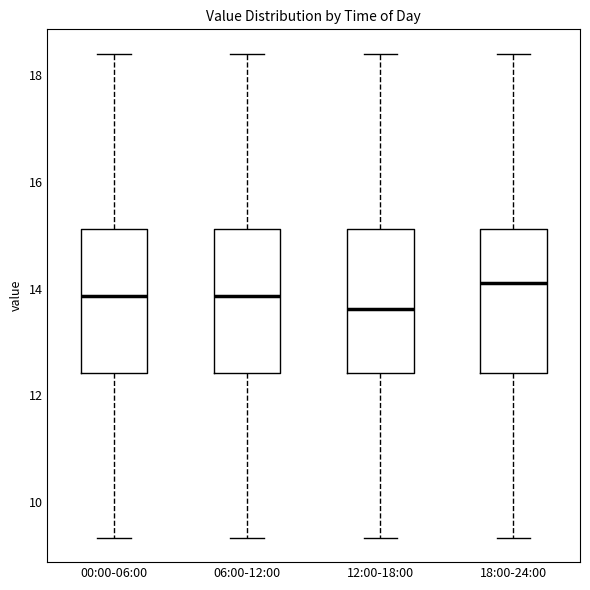

Reading left to right, transcribe this box plot: for each box, give where its median line is, the range the box spans, and where its two whiskers end, as read against the y-axis. The values are not printed on the chart, so give them approximately, as read against the axis.

00:00-06:00: median 13.8, box 12.4 to 15.2, whiskers 9.4 to 18.4
06:00-12:00: median 13.8, box 12.4 to 15.2, whiskers 9.4 to 18.4
12:00-18:00: median 13.6, box 12.4 to 15.2, whiskers 9.4 to 18.4
18:00-24:00: median 14.2, box 12.4 to 15.2, whiskers 9.4 to 18.4